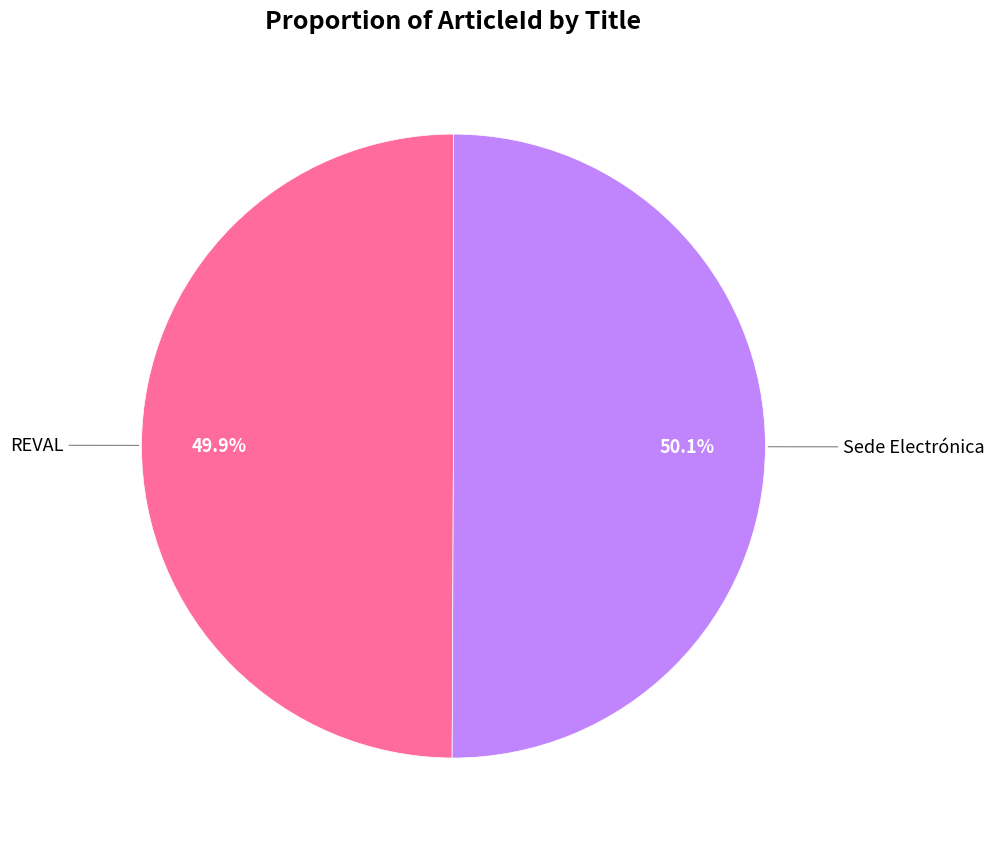

To the nearest percent, what is the average slice percentage?

50%